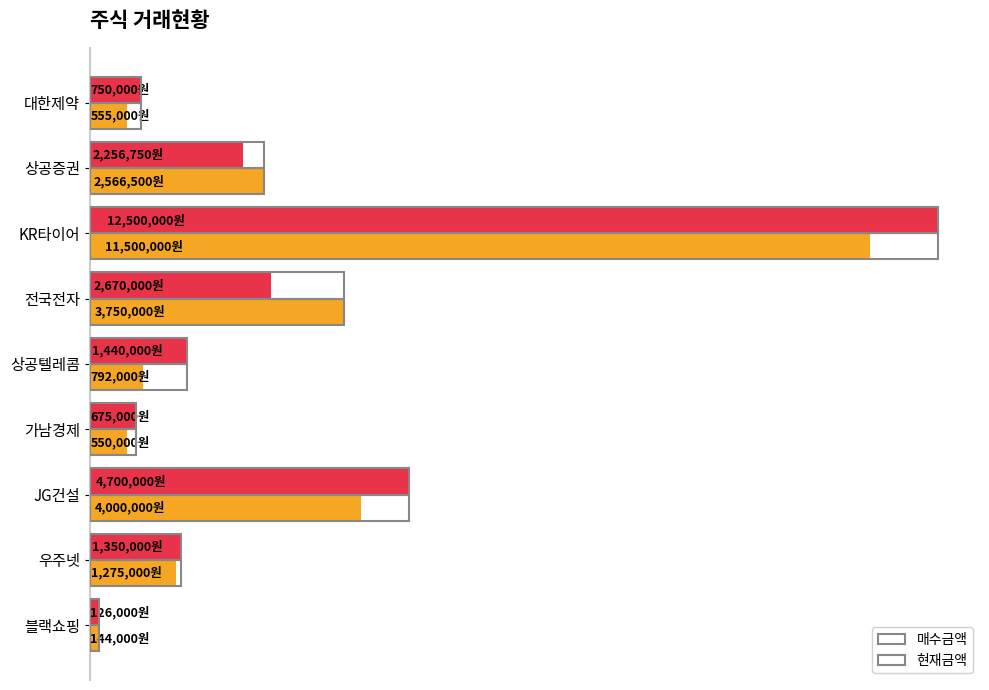

What are all the series names shown in the legend?

매수금액, 현재금액